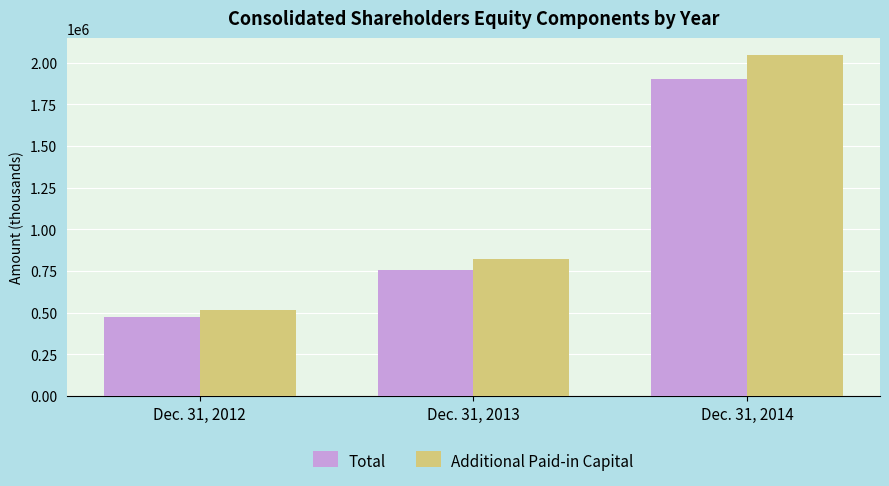

What is the value of the Additional Paid-in Capital bar at the 3rd from the left?

2044425